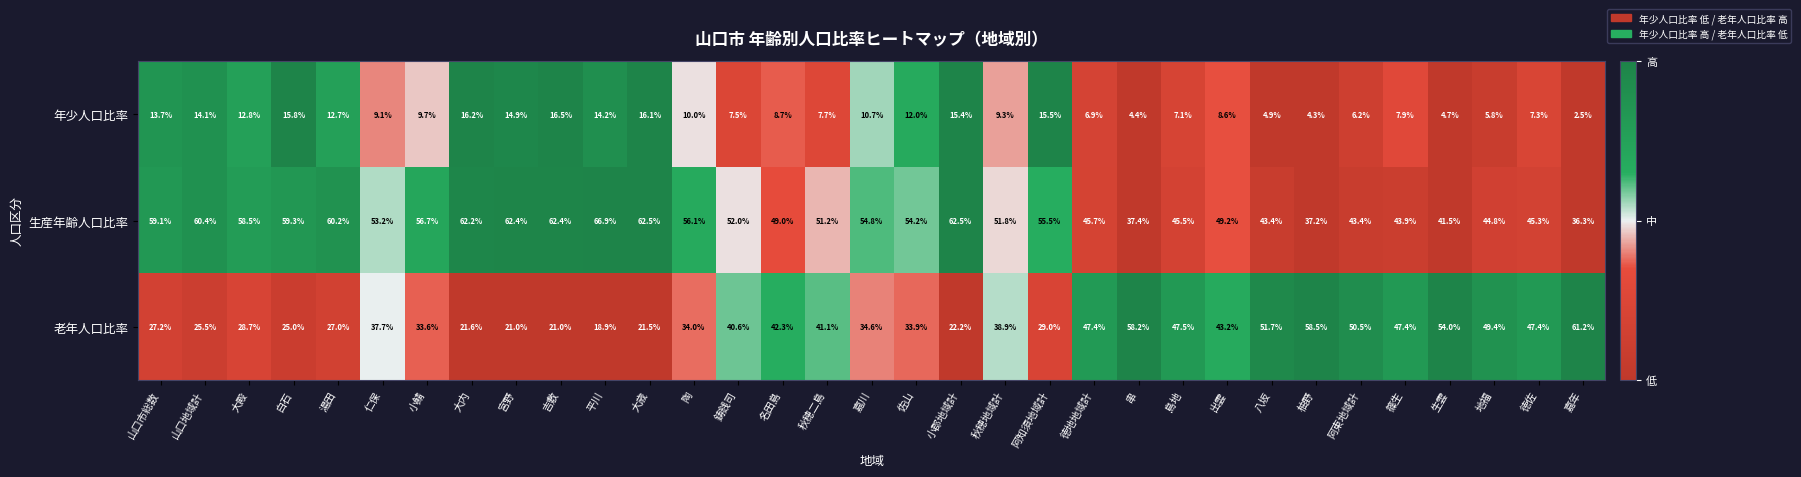

What is the maximum value shown in the chart?

66.9